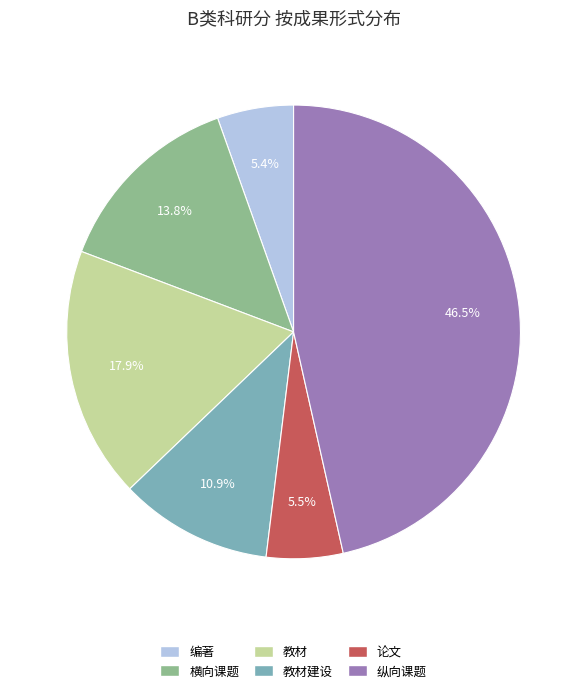

Between 纵向课题 and 横向课题, which is larger?

纵向课题